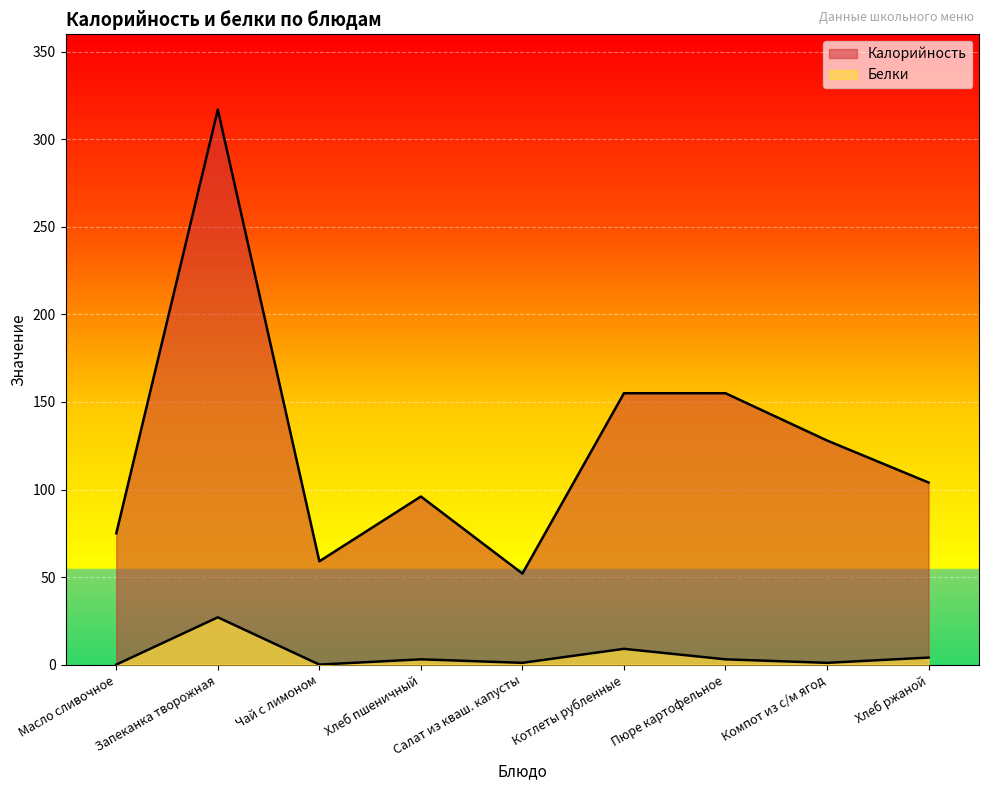

In Калорийность, how many points are lower than both neighbors (excluding endpoints)?

2